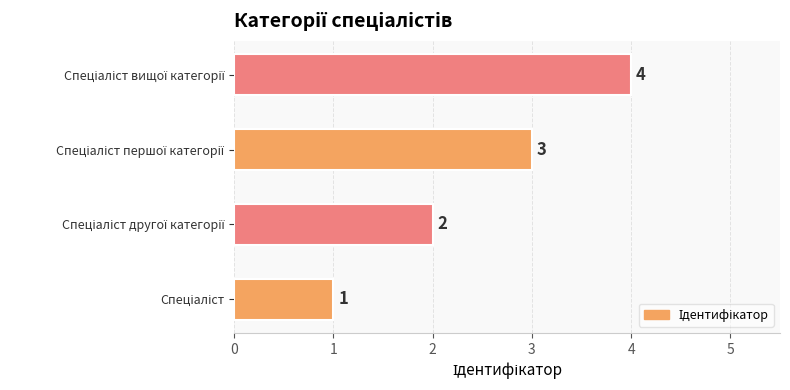

Count the values in the range 2 to 4.

3